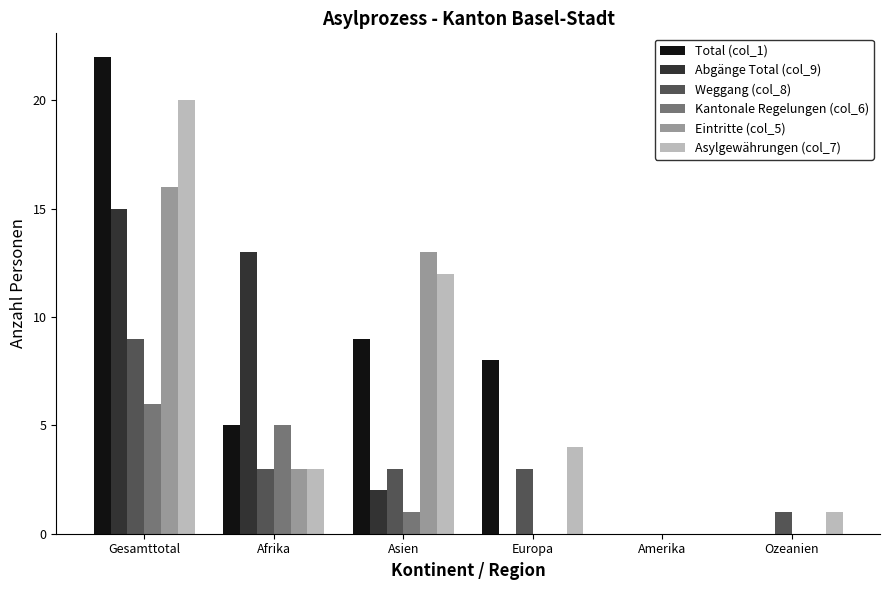

True or false: Kantonale Regelungen (col_6) has a value of 6 at Gesamttotal.

True